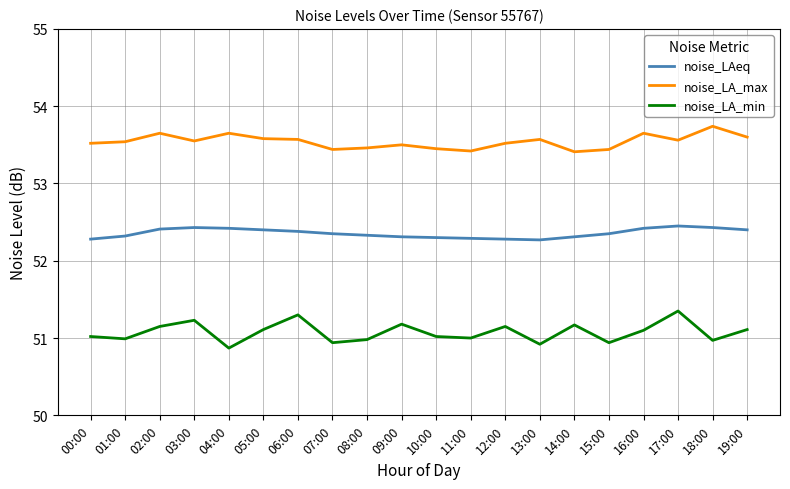

What is the sum of all noise_LAeq values?

1047.1